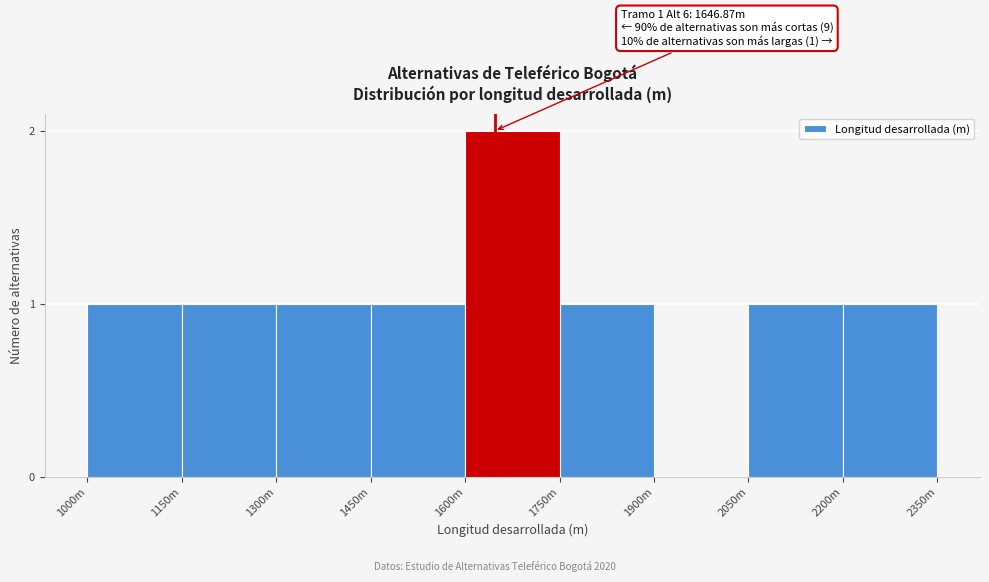

Reading left to right, list all the values displayed in this chart.

1000m=1	1150m=1	1300m=1	1450m=1	1600m=2	1750m=1	1900m=0	2050m=1	2200m=1